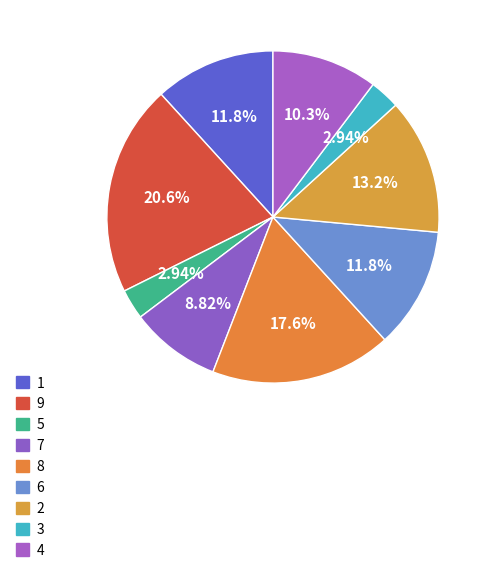

What is the smallest slice in the pie chart?

5